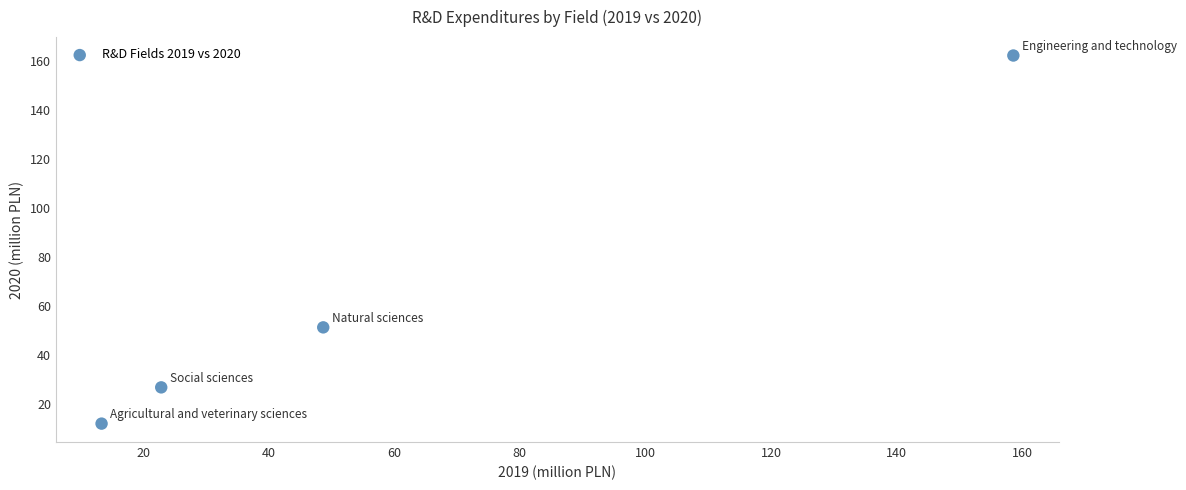

What Y value in the scatter plot is closest to 87?

51.3